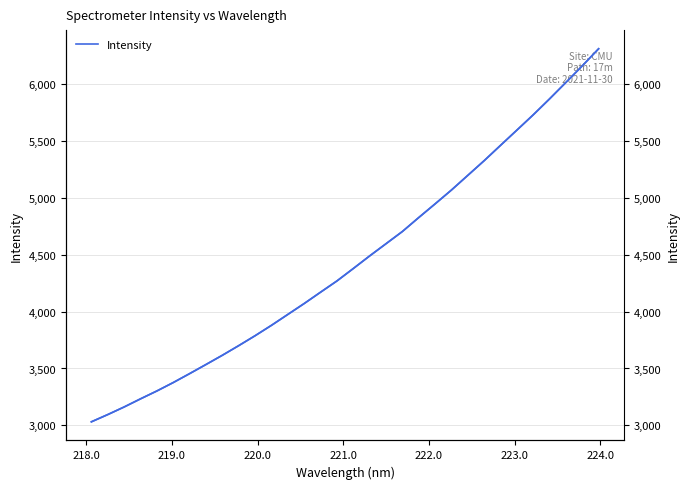

What is the difference between the second highest and minimum values in the Intensity (right) series?

3127.4